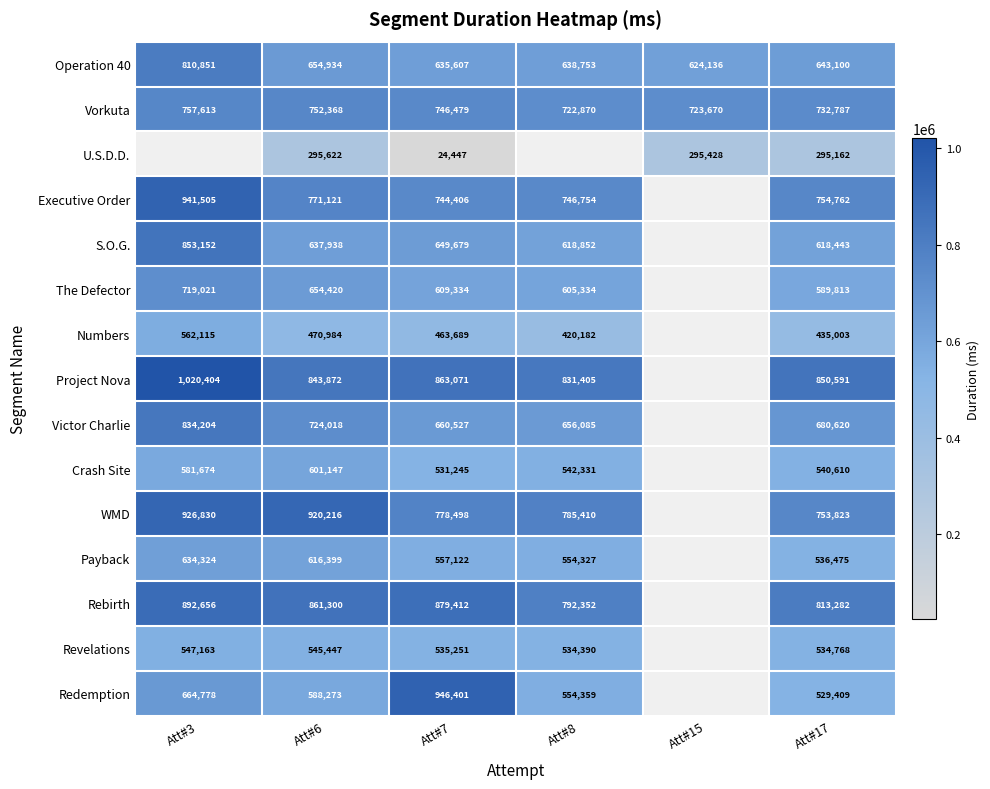

The value of Payback at Att#3 is 852506. True or false?

False